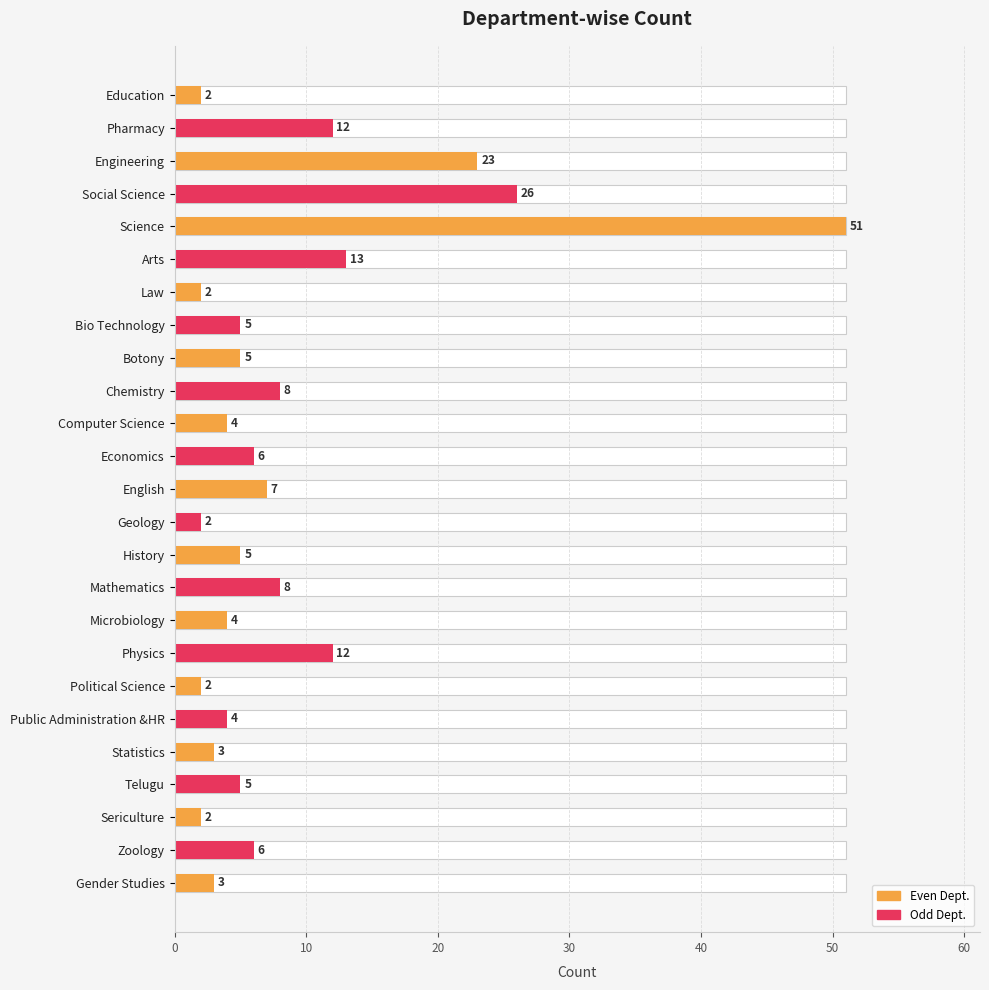

What is the smallest value displayed?

2